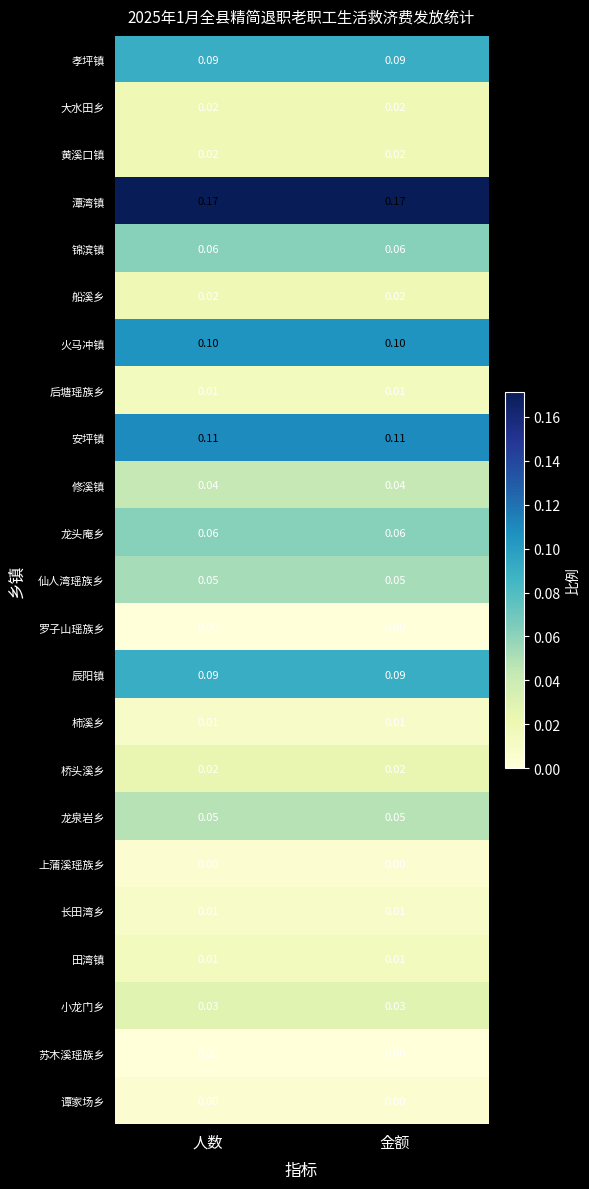

Which series has the largest total across all categories?

潭湾镇